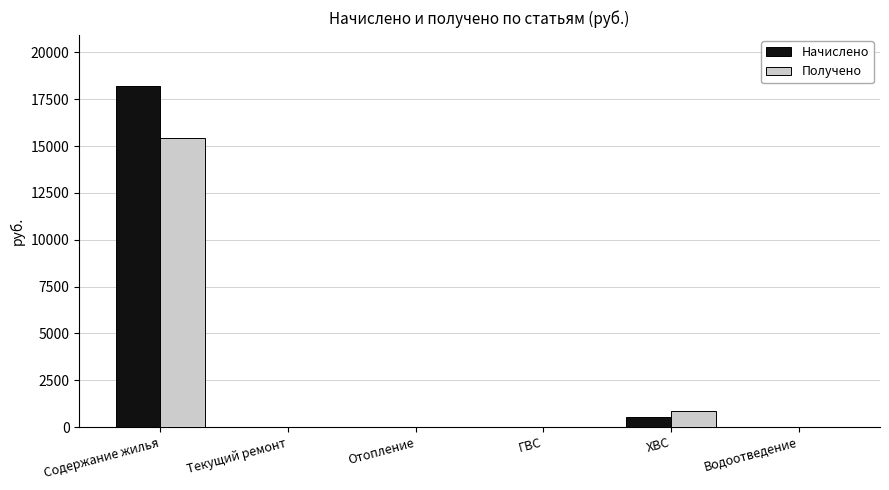

Which series has the largest total across all categories?

Начислено